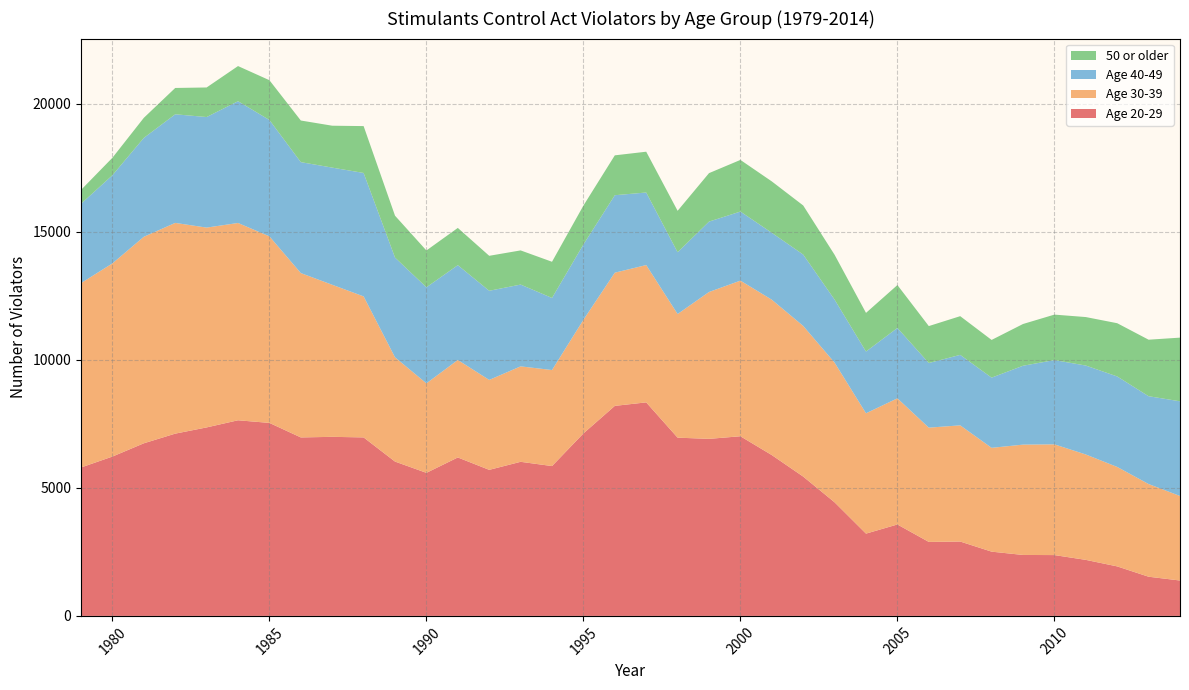

Reading right to left, transcribe all the data shown in this chart.

Age 20-29: 1382	1530	1933	2188	2375	2380	2509	2904	2889	3570	3213	4435	5440	6280	7015	6913	6960	8338	8201	7126	5851	6017	5703	6187	5586	6026	6970	6992	6969	7536	7639	7360	7117	6740	6222	5796
Age 30-39: 3301	3619	3884	4115	4324	4308	4054	4537	4462	4926	4699	5454	5883	6067	6077	5735	4828	5362	5201	4436	3750	3727	3512	3806	3495	4071	5506	5938	6418	7285	7704	7803	8229	8064	7543	7199
Age 40-49: 3697	3430	3533	3473	3290	3080	2741	2752	2524	2748	2411	2461	2786	2613	2697	2749	2413	2833	3025	2942	2815	3194	3481	3703	3751	3895	4820	4575	4332	4544	4755	4317	4241	3861	3443	3097
50 or older: 2486	2206	2079	1893	1776	1630	1472	1511	1442	1675	1509	1750	1917	2006	2016	1892	1617	1593	1557	1518	1412	1334	1365	1454	1437	1635	1830	1636	1625	1553	1372	1154	1028	784	682	542